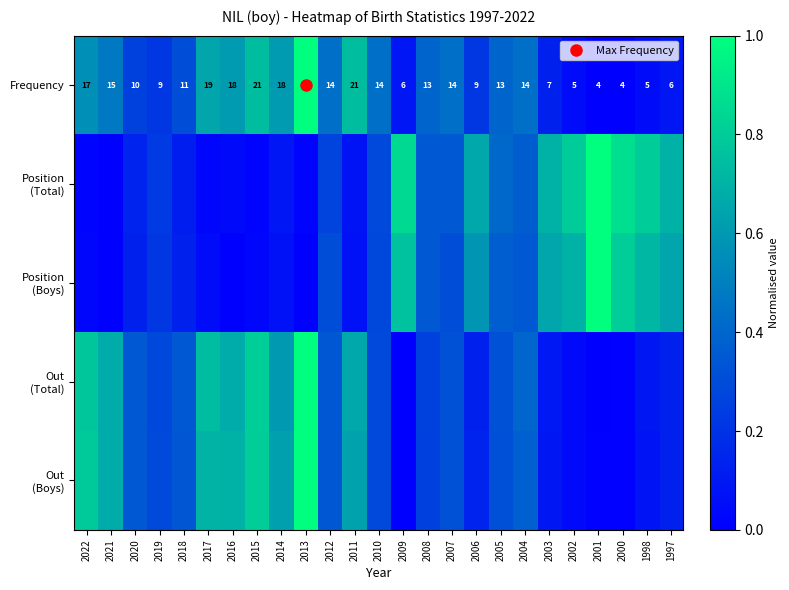

At 2012, list the series in order from smallest to largest.

Position (Total), Position (Boys), Out (Boys), Out (Total), Frequency